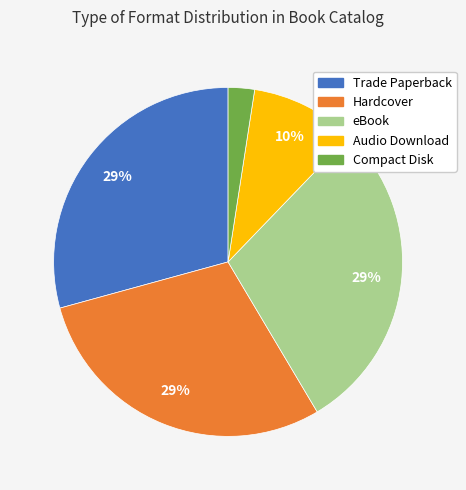

Is the sum of Audio Download and eBook greater than half?

No